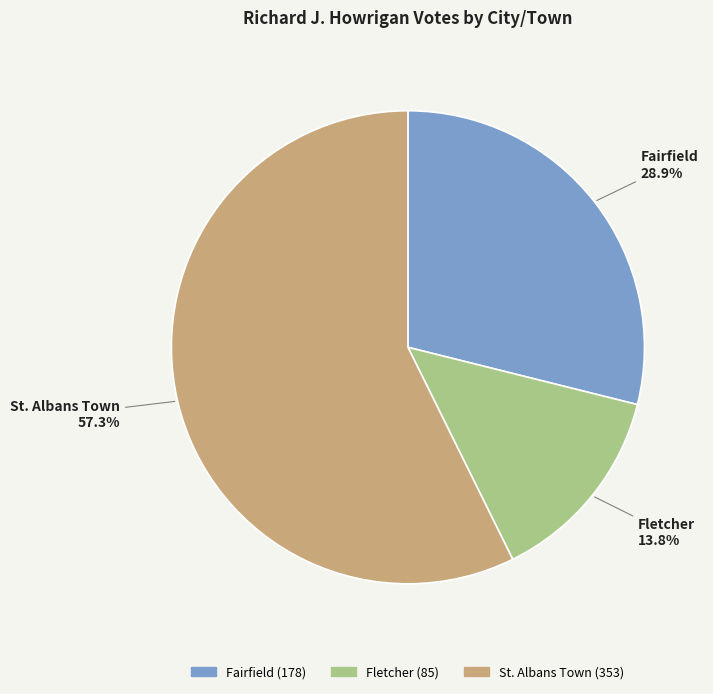

How many segments does this pie chart have?

3